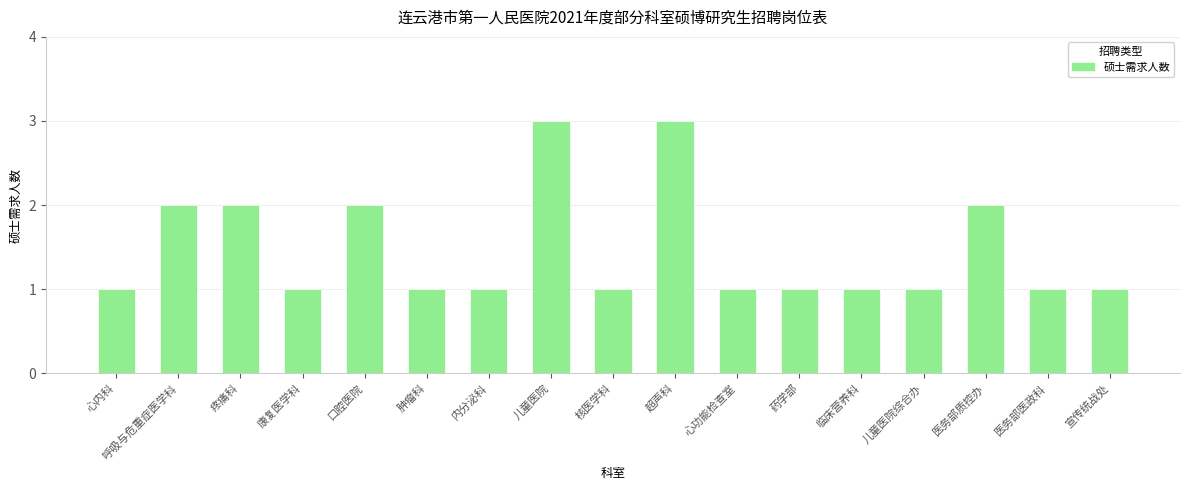

What is the ratio of the value at 儿童医院 to the value at 肿瘤科?

3.0